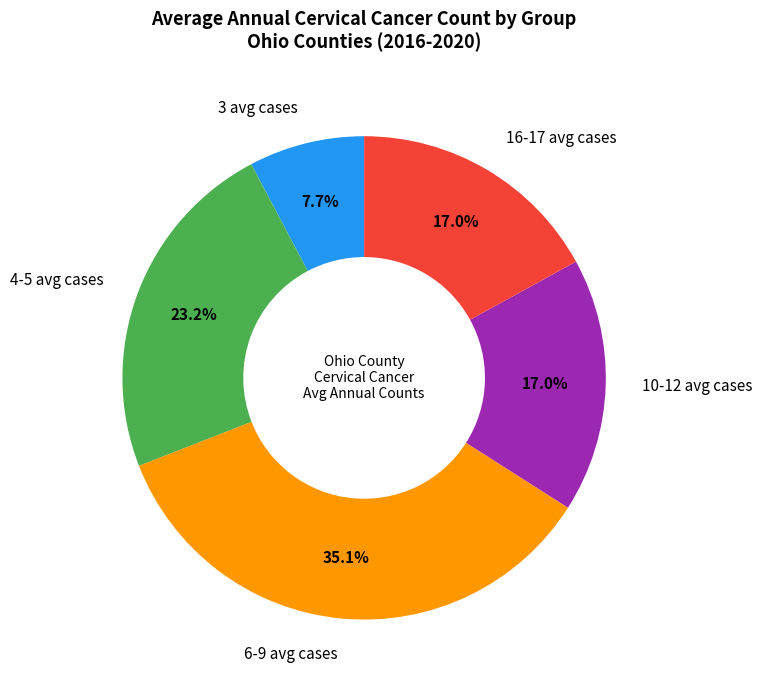

What is the largest slice in the pie chart?

6-9 avg cases